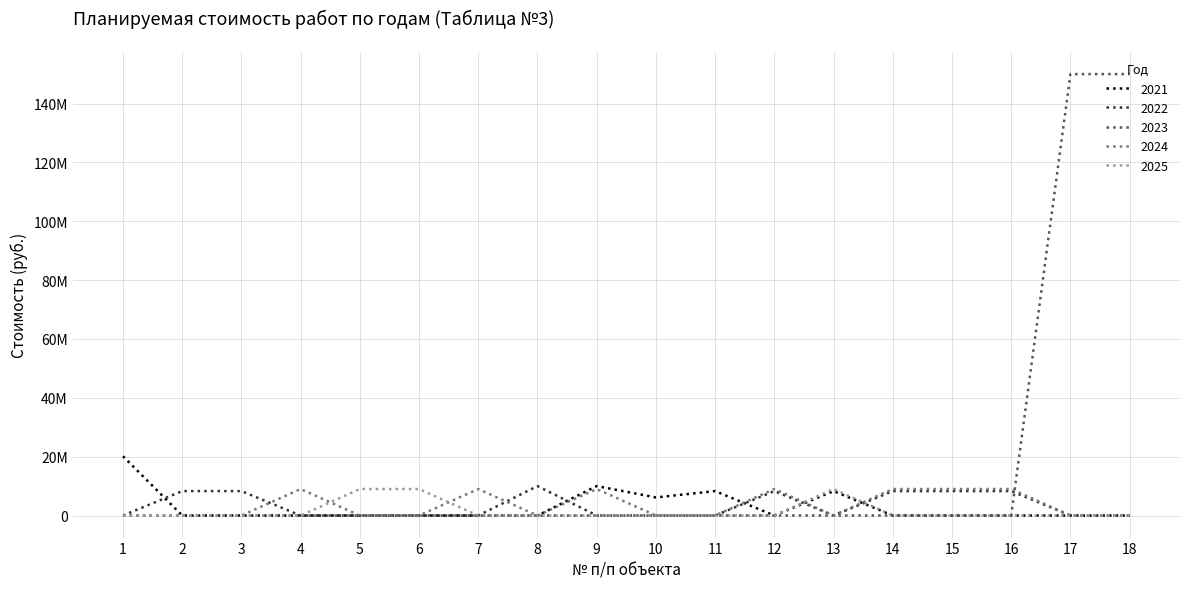

Which series ends up on top after the final intersection of 2024 and 2022?

2024